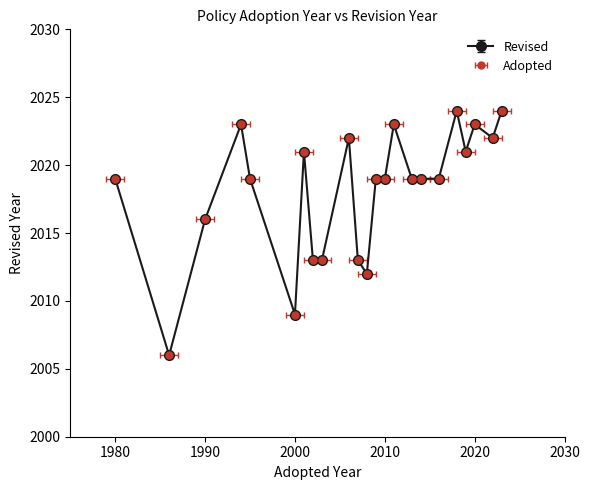

Rank the categories by value from lowest to highest.

1986, 2000, 2008, 2002, 2003, 2007, 1990, 1980, 1995, 2009, 2010, 2013, 2014, 2016, 2001, 2019, 2006, 2022, 1994, 2011, 2020, 2018, 2023